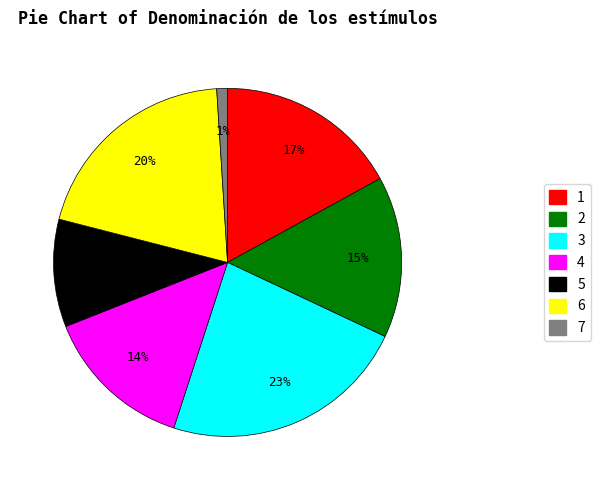

Count the number of slices in the pie.

7